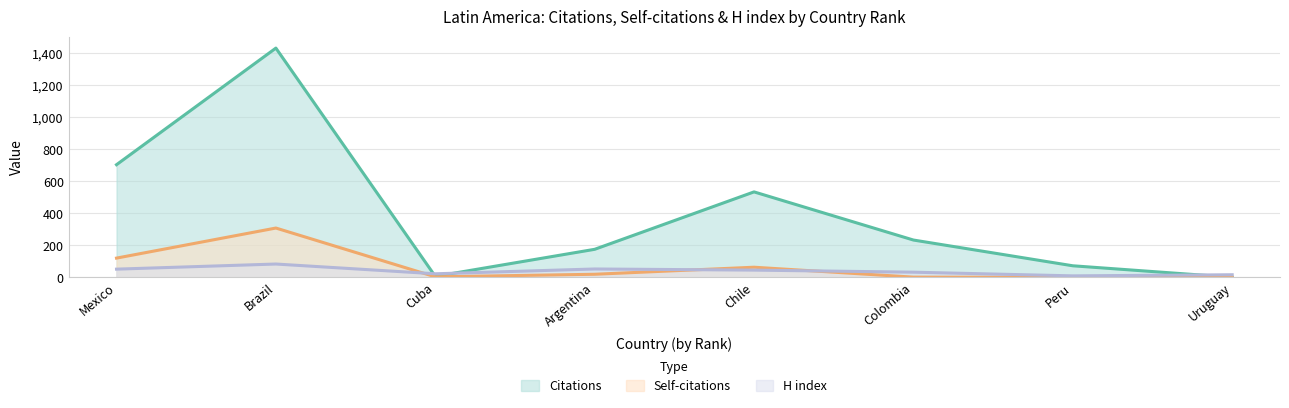

True or false: H index has more than 0 points higher than both neighbors.

True